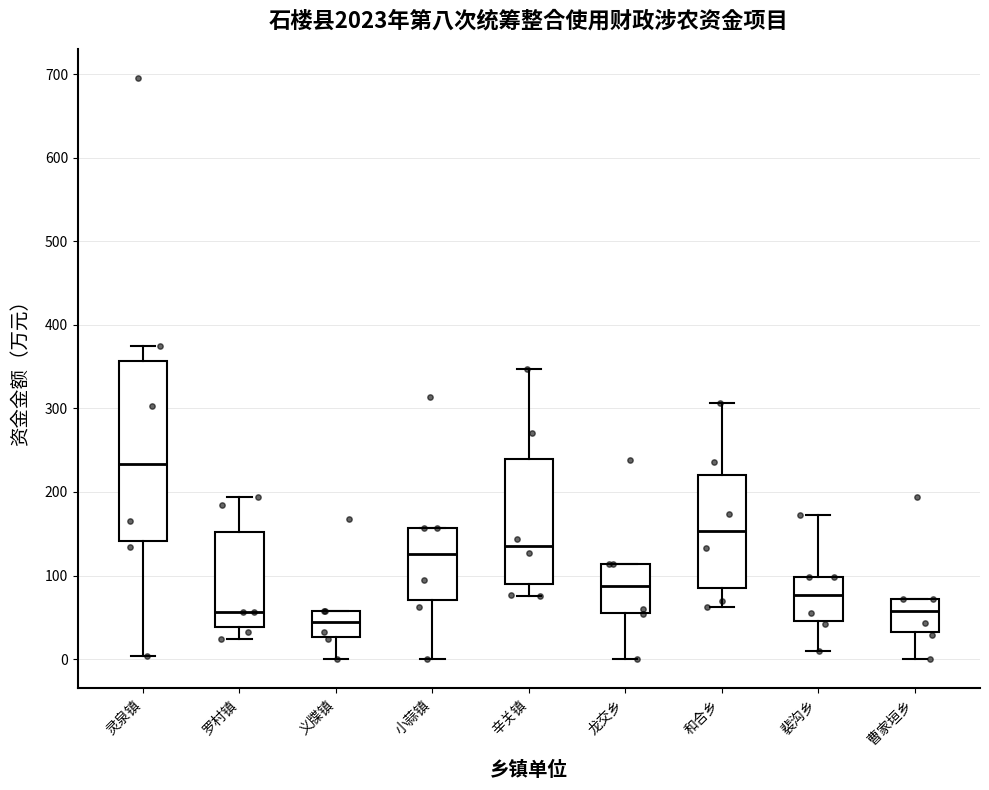

Which box's median line is the highest?

灵泉镇